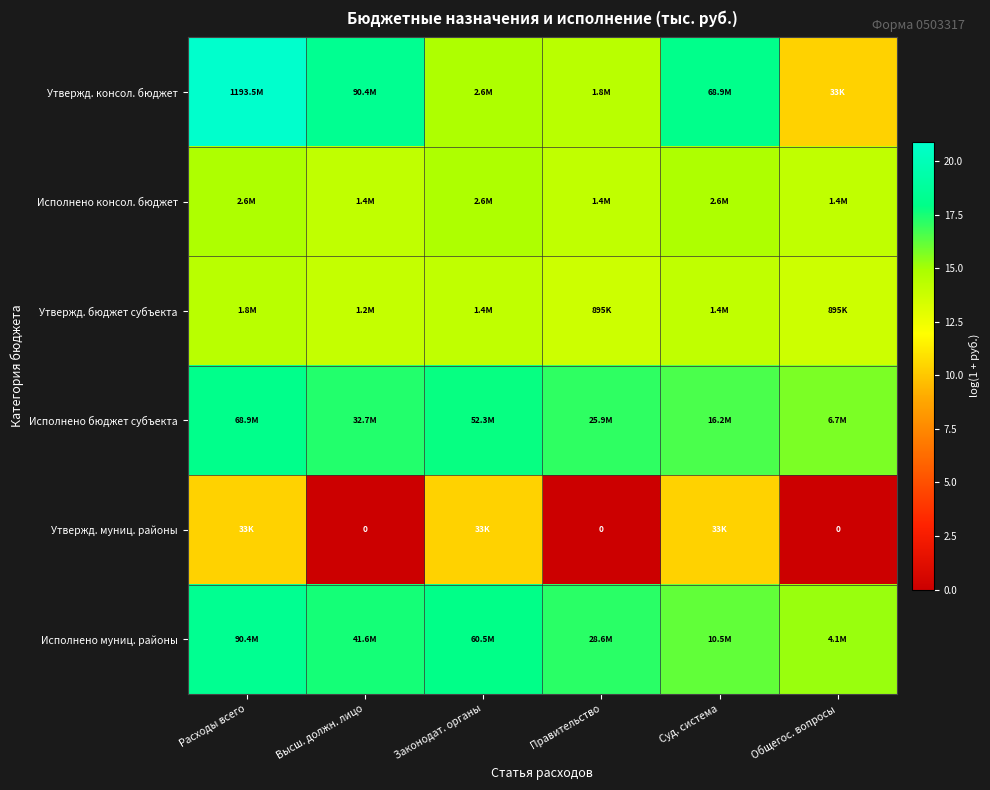

Is it true that Утвержд. консол. бюджет equals 32.6 at Расходы всего?

False